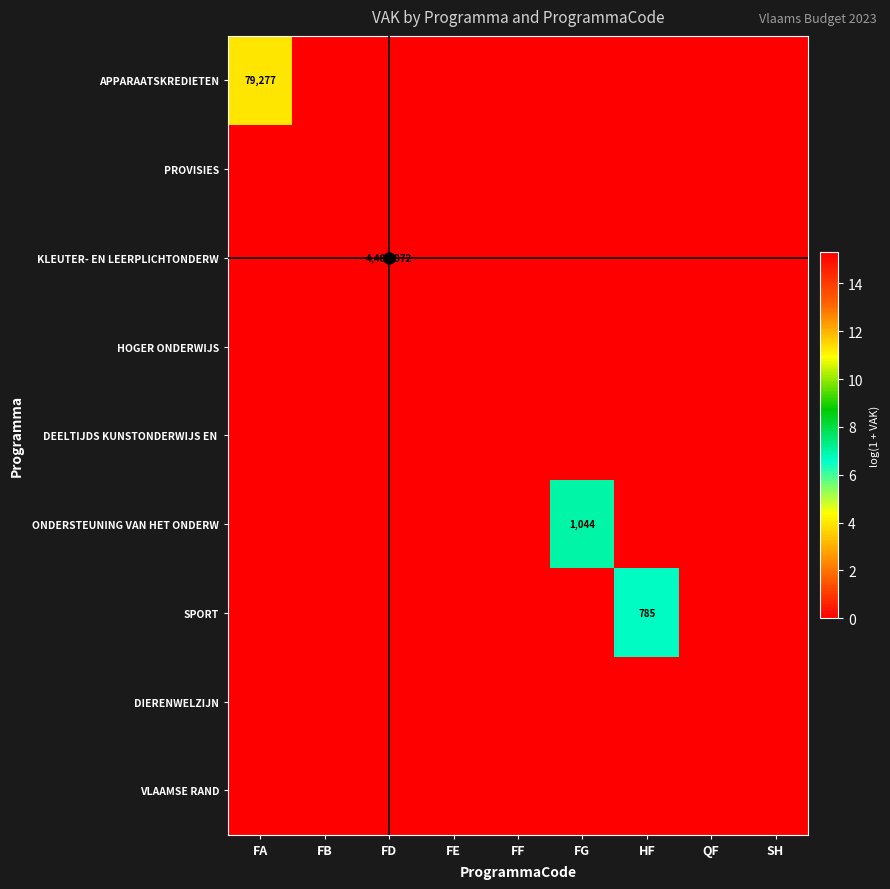

Rank the categories by DIERENWELZIJN value from lowest to highest.

FA, FB, FD, FE, FF, FG, HF, QF, SH